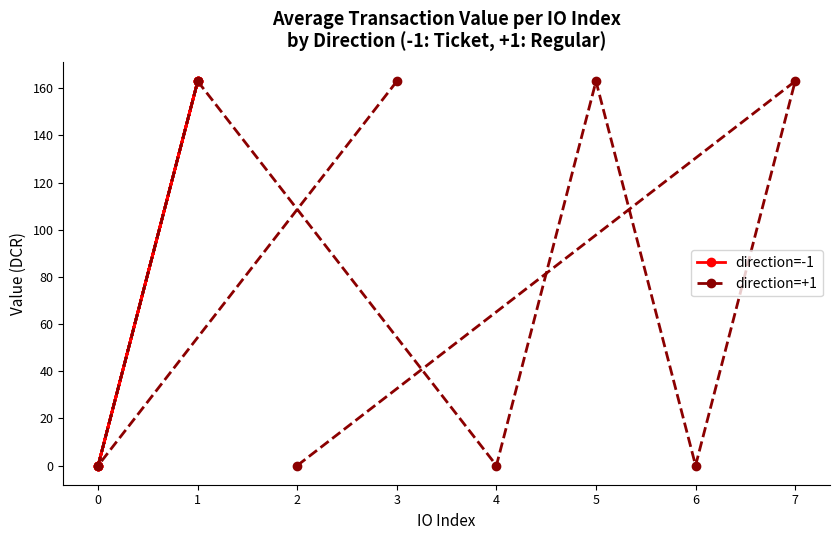

What is the greatest value displayed?

162.9